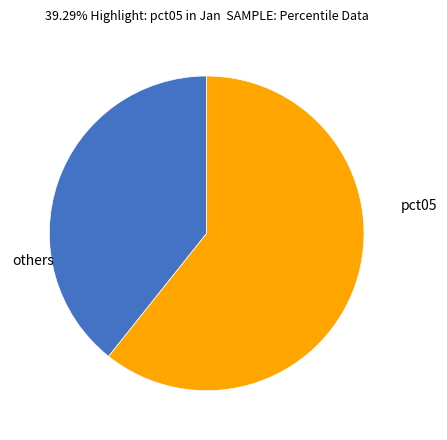

Is there any slice that represents more than half of the pie?

Yes